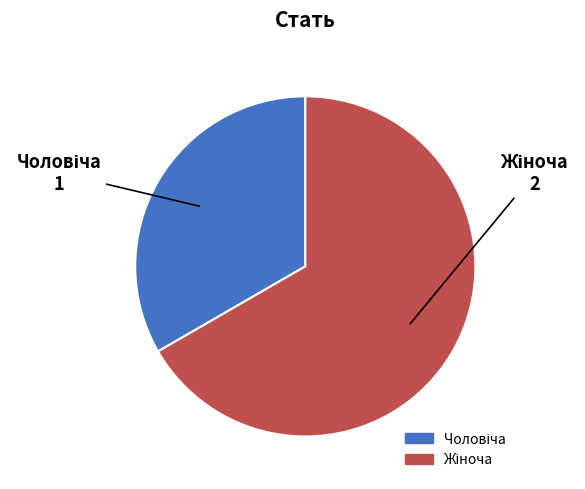

Is there a majority slice in this chart?

Yes